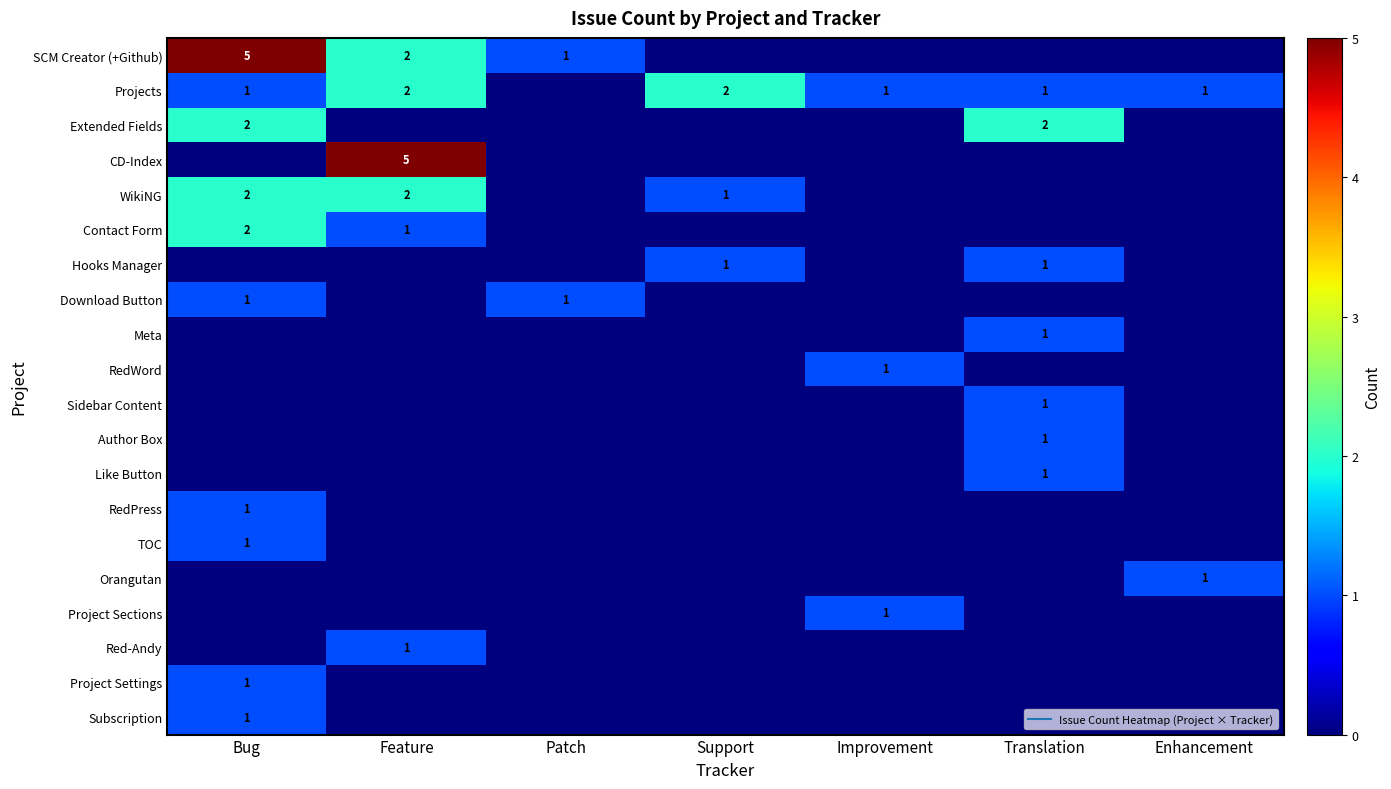

How many data points in Extended Fields are above 0?

2